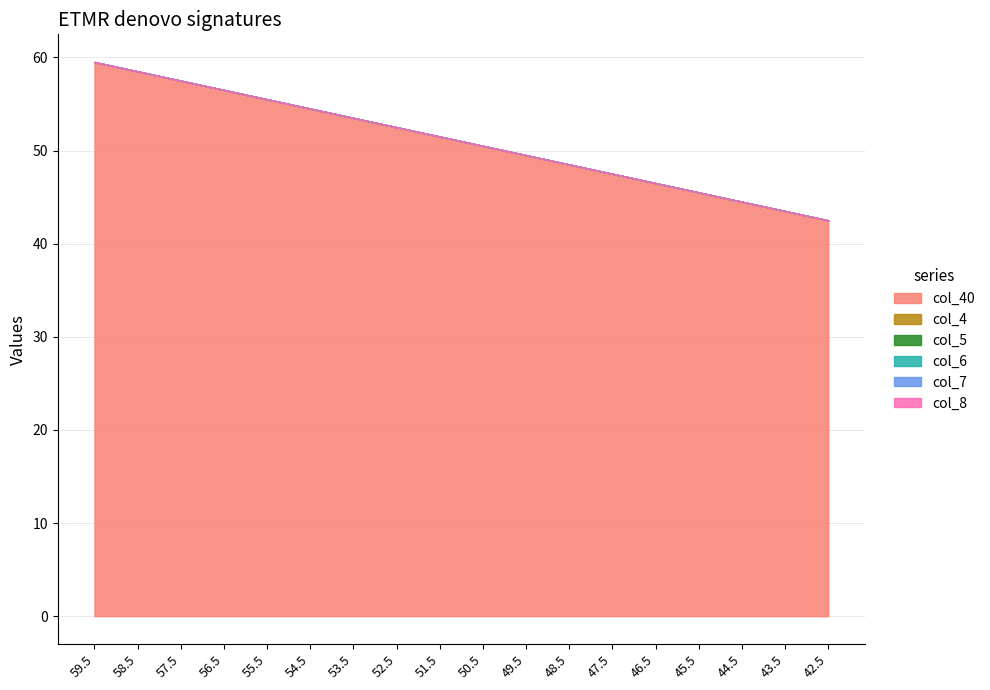

At how many categories does at least one series exceed 48?

12